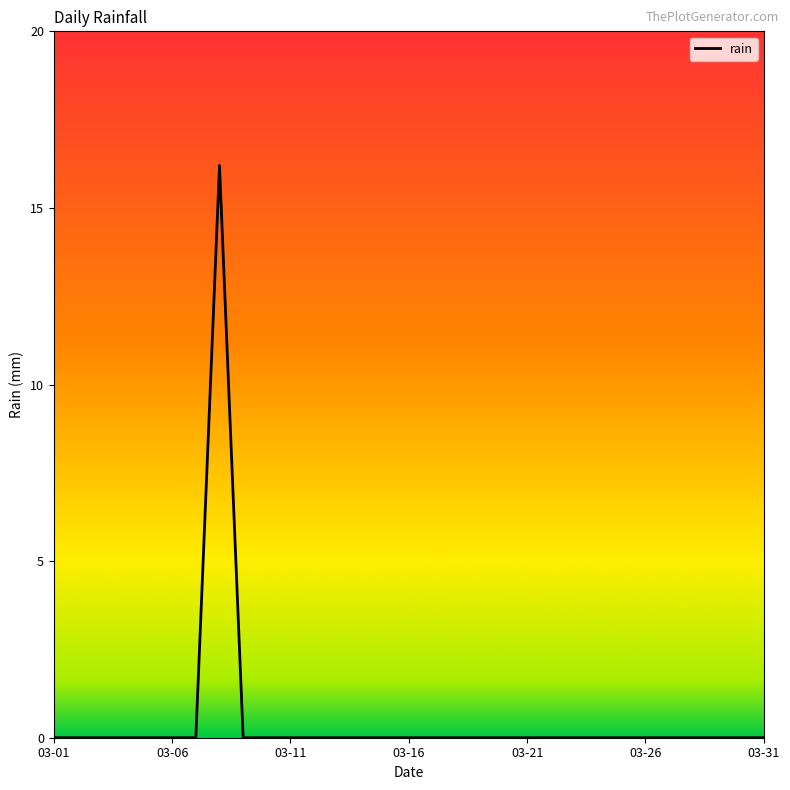

What is the difference between the maximum and minimum values?

16.2